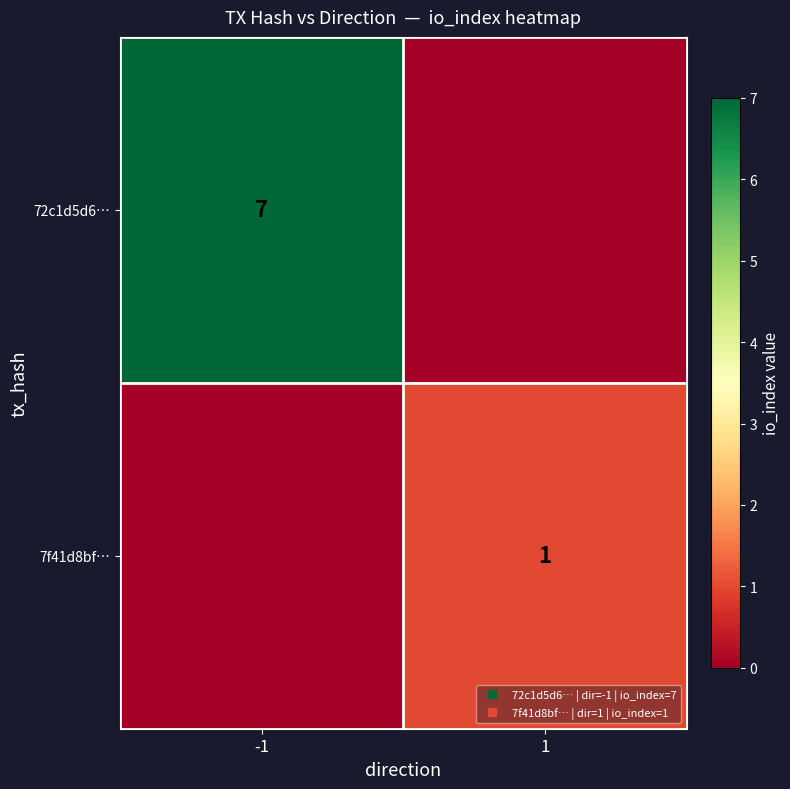

Which series has the largest total across all categories?

72c1d5d6…